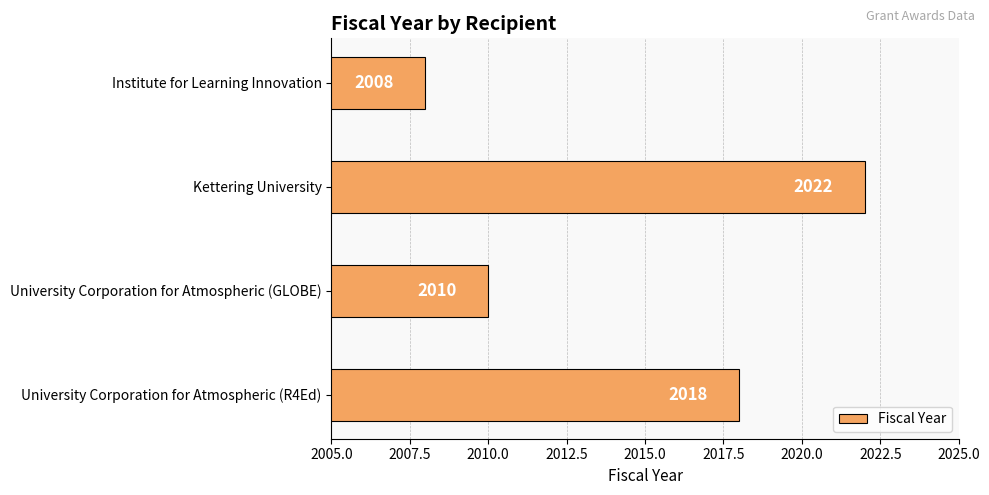

Where is the data nearest to the value 2015?

University Corporation for Atmospheric (R4Ed)